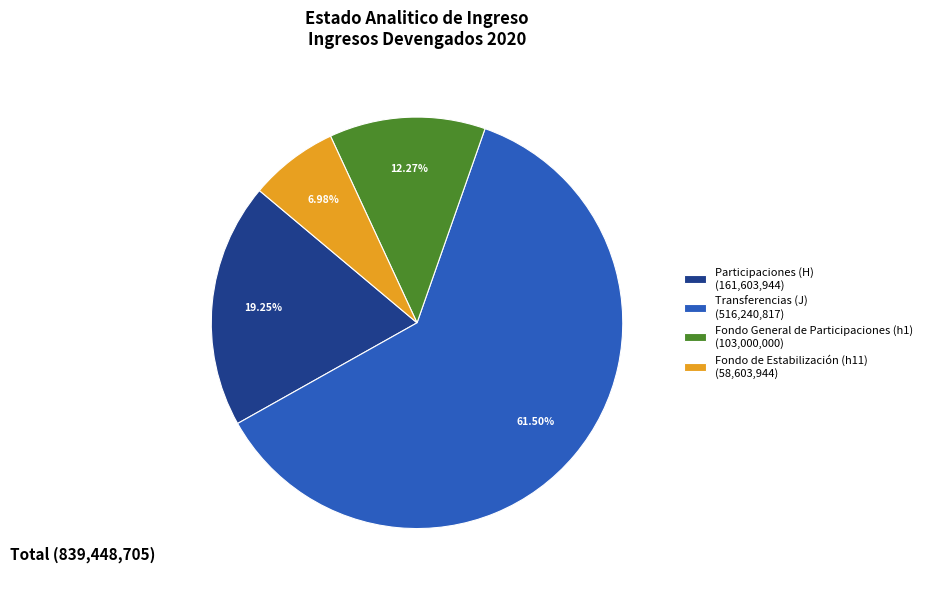

Count the number of slices in the pie.

4